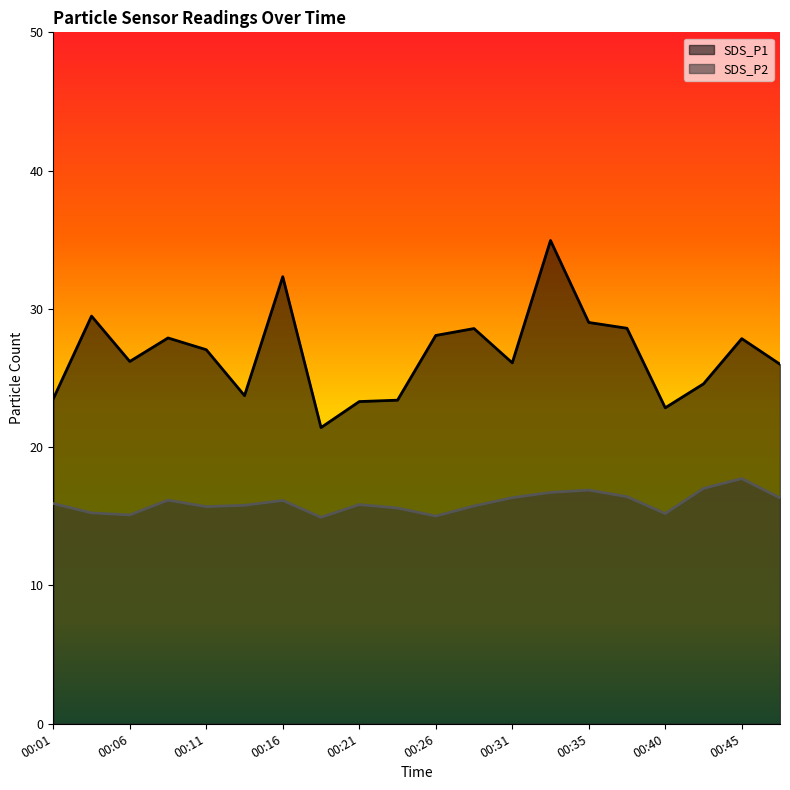

How many data points does each series have?

20